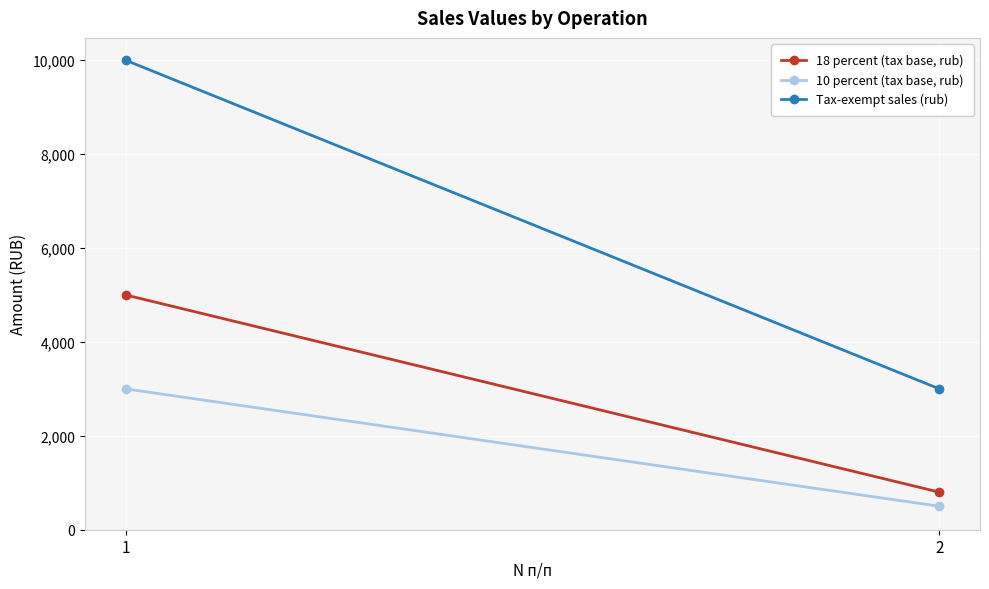

Reading left to right, what are all the values shown in this chart?

18 percent (tax base, rub): 5000	800
10 percent (tax base, rub): 3000	500
Tax-exempt sales (rub): 10000	3000